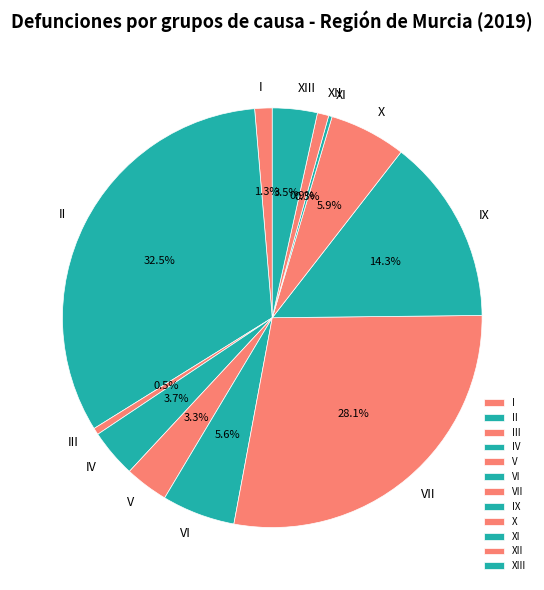

What percentage is the IV slice, to the nearest percent?

4%